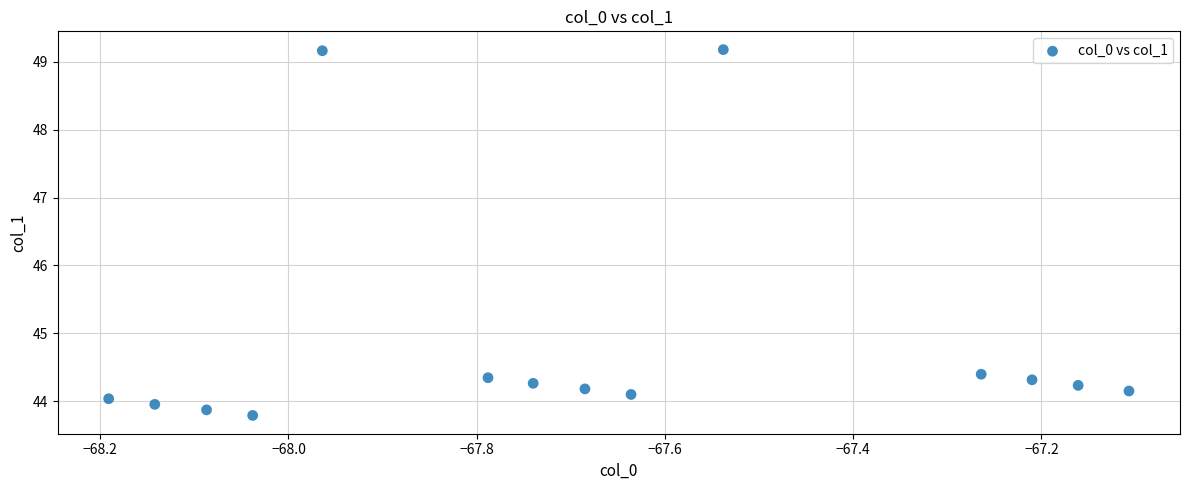

What is the range of X values (max minus min)?

1.1